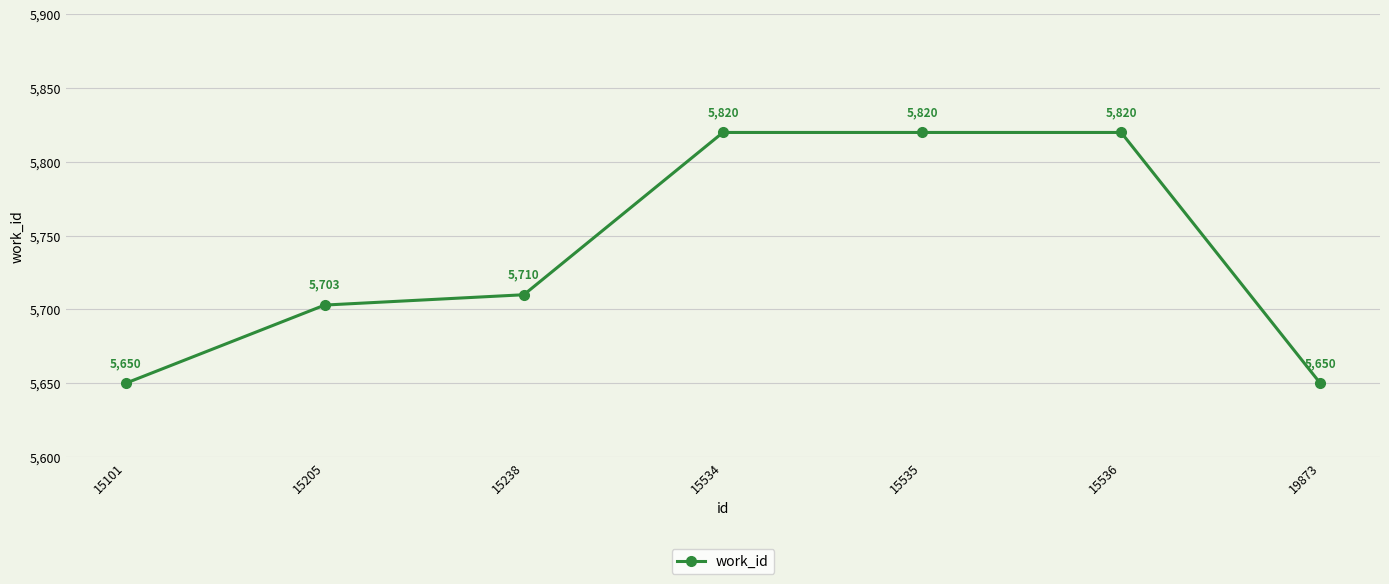

Does the chart have visible grid lines?

Yes